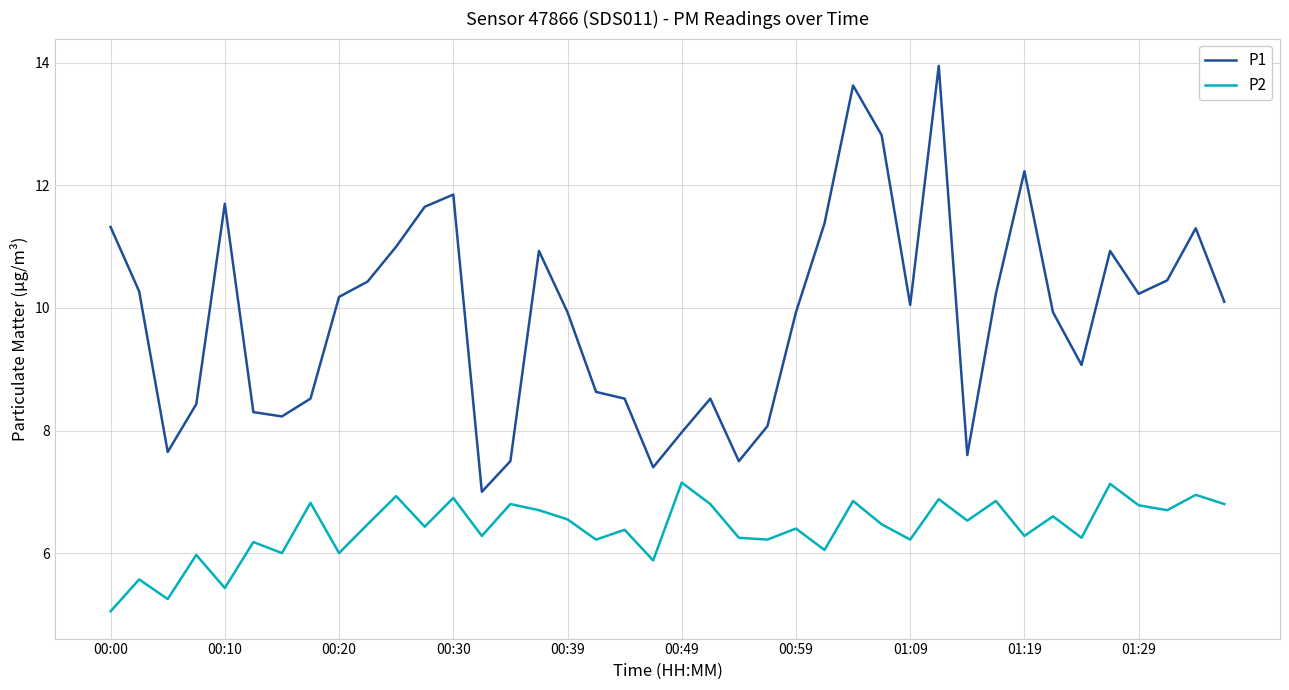

True or false: P2 and P1 cross at least once.

False